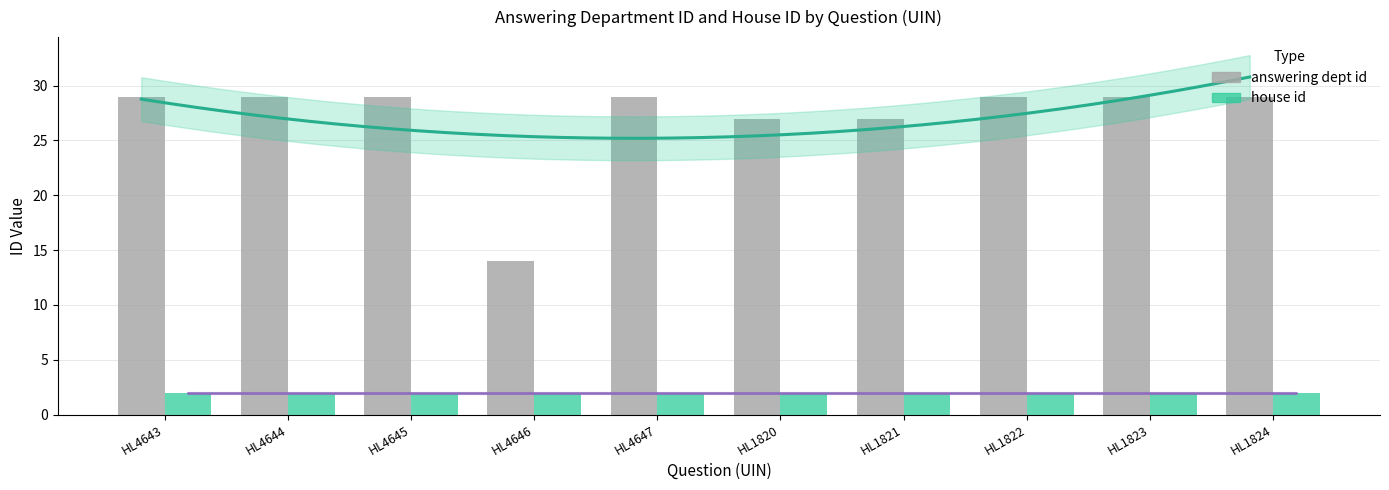

Rank the series by their maximum value, from highest to lowest.

answering dept id, house id